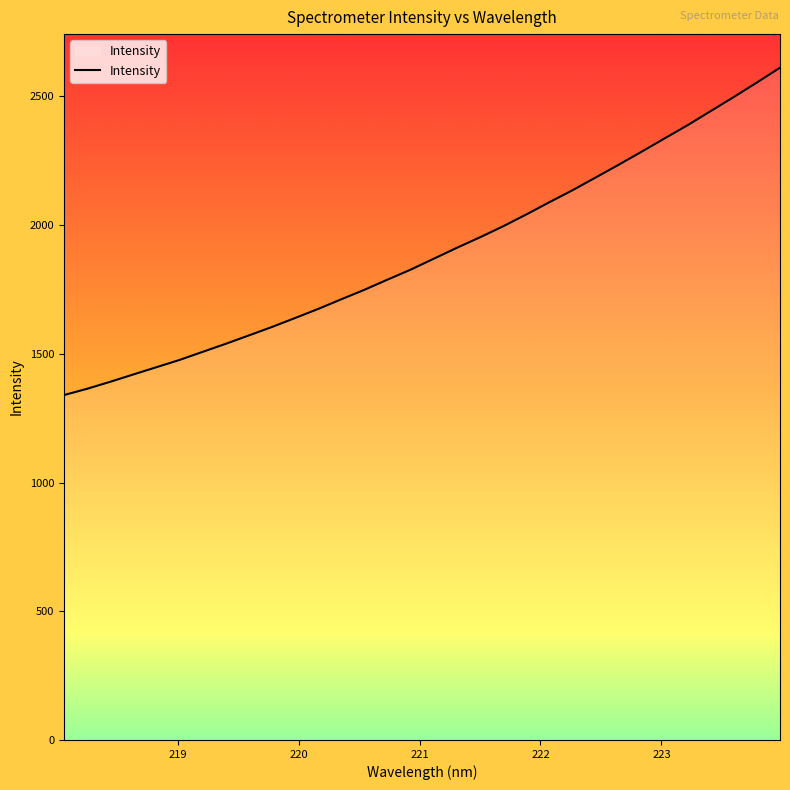

Does the chart display data point markers on the line(s)?

No